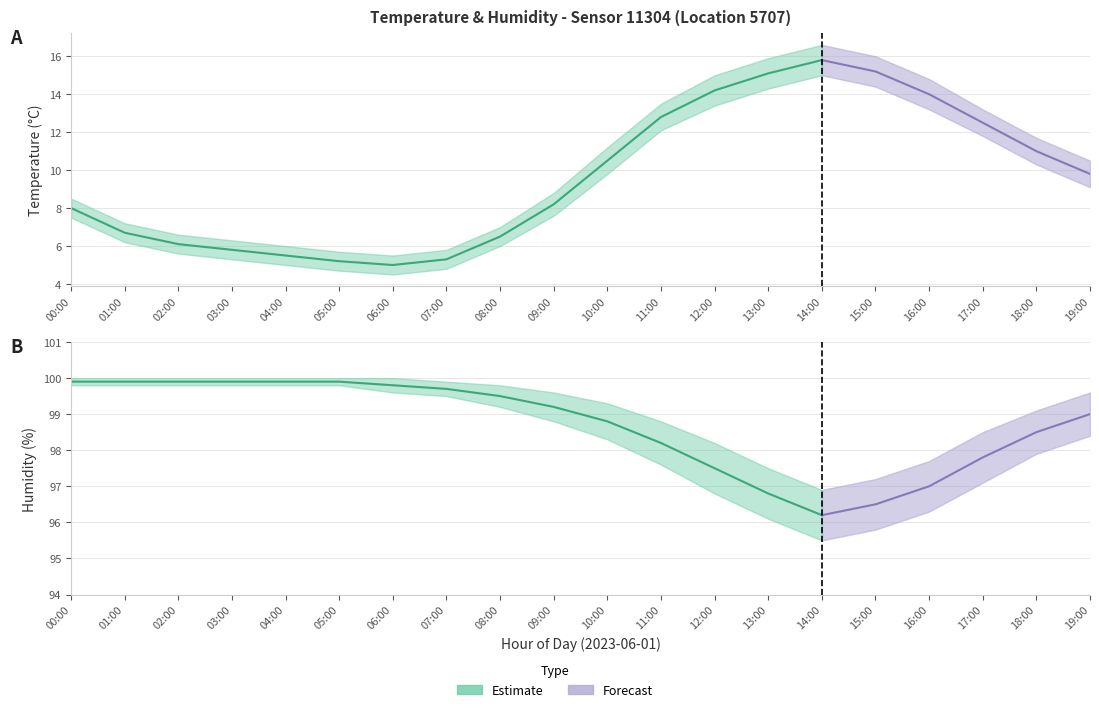

What is the average value of the humidity series?

98.7